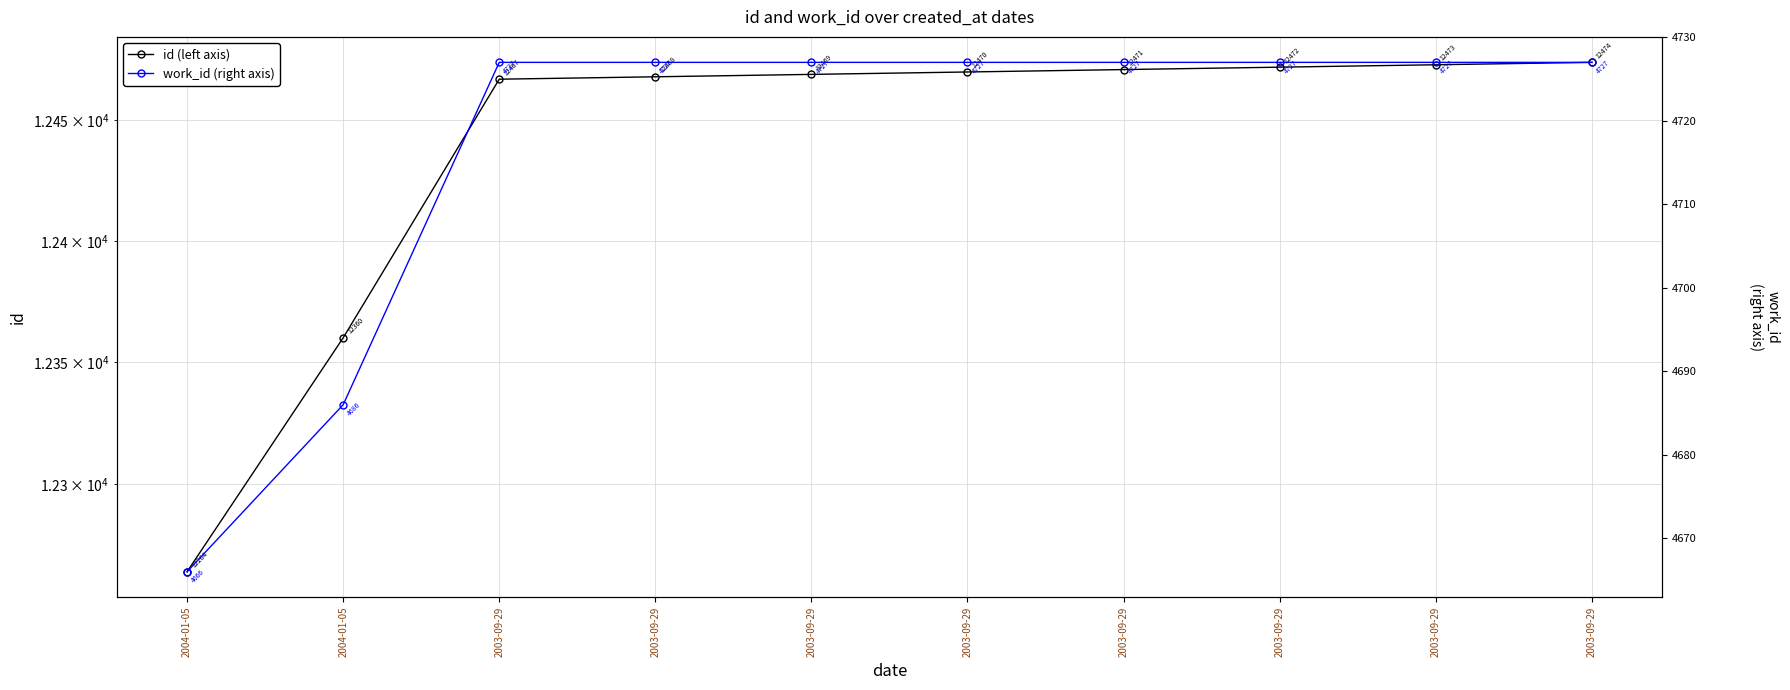

The value of work_id (right axis) at 2003-09-29 is 4727. True or false?

True